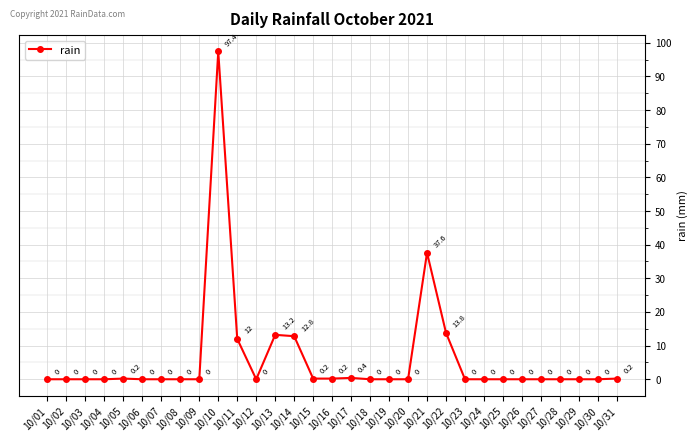

What is the sum of the values at 10/20 and 10/11?

12.0